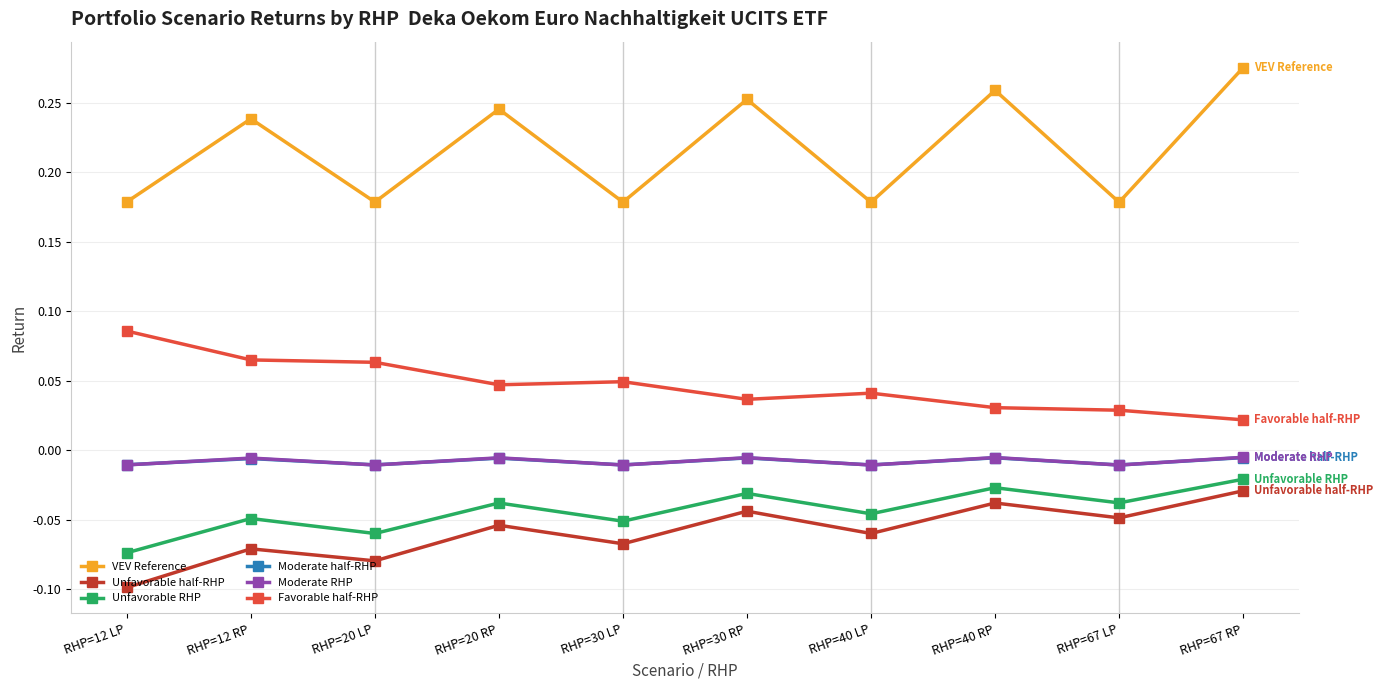

At which category is the sum across all series the highest?

RHP=67 RP